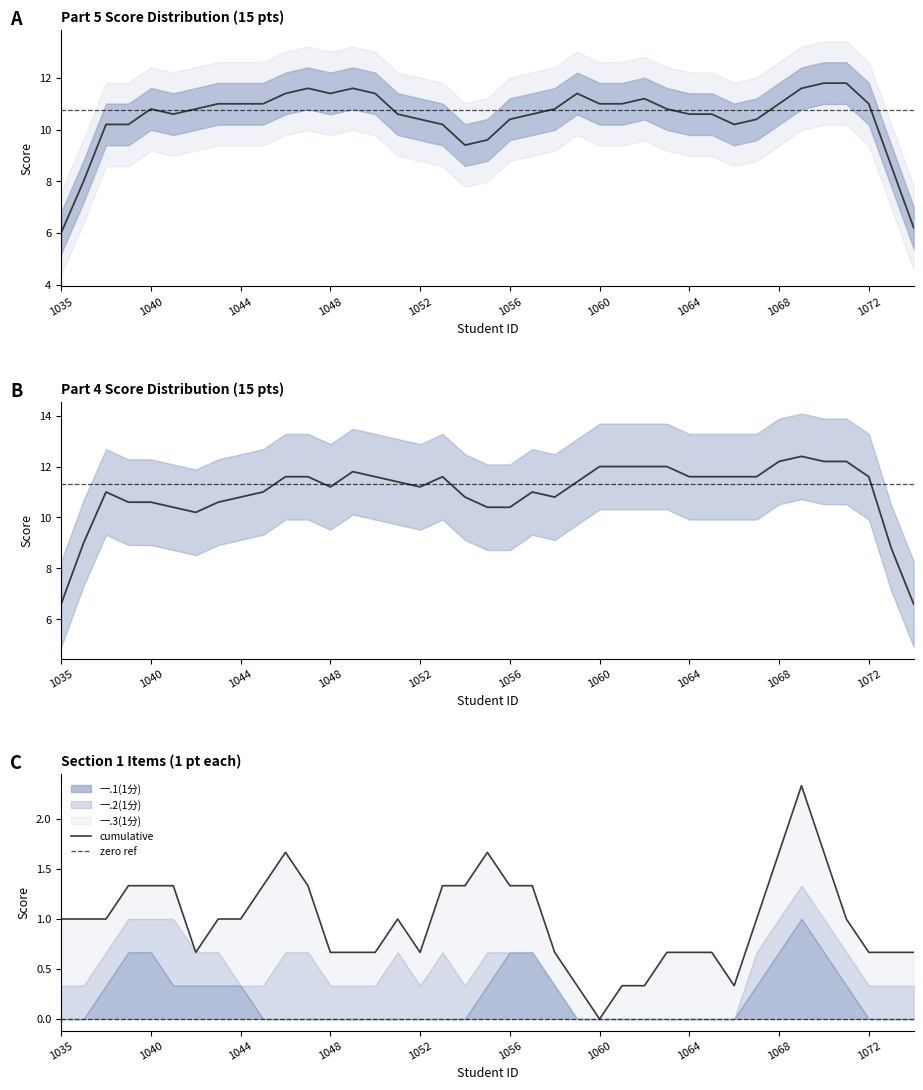

How many values in the 四.1(15分) series are below 11?

10